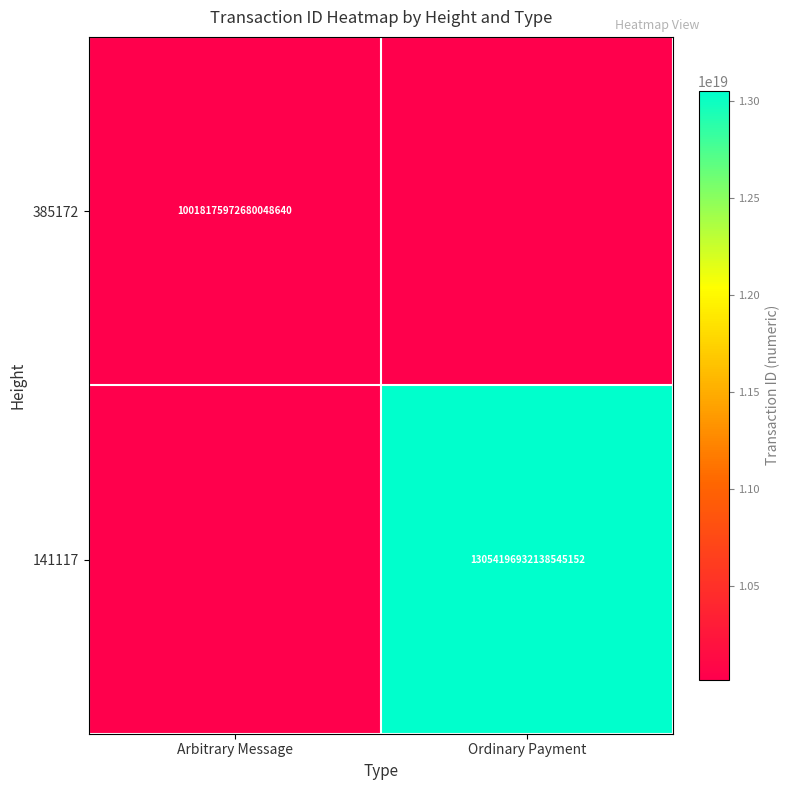

The value of 385172 at Arbitrary Message is 16441920637638680576. True or false?

False